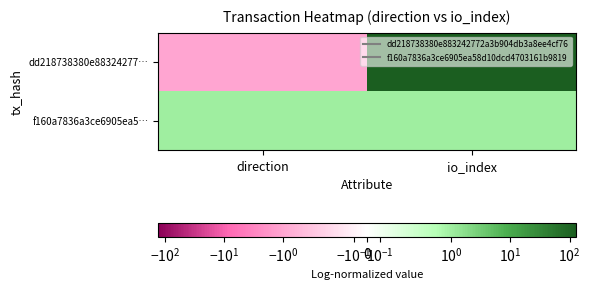

What is the greatest value displayed?

129